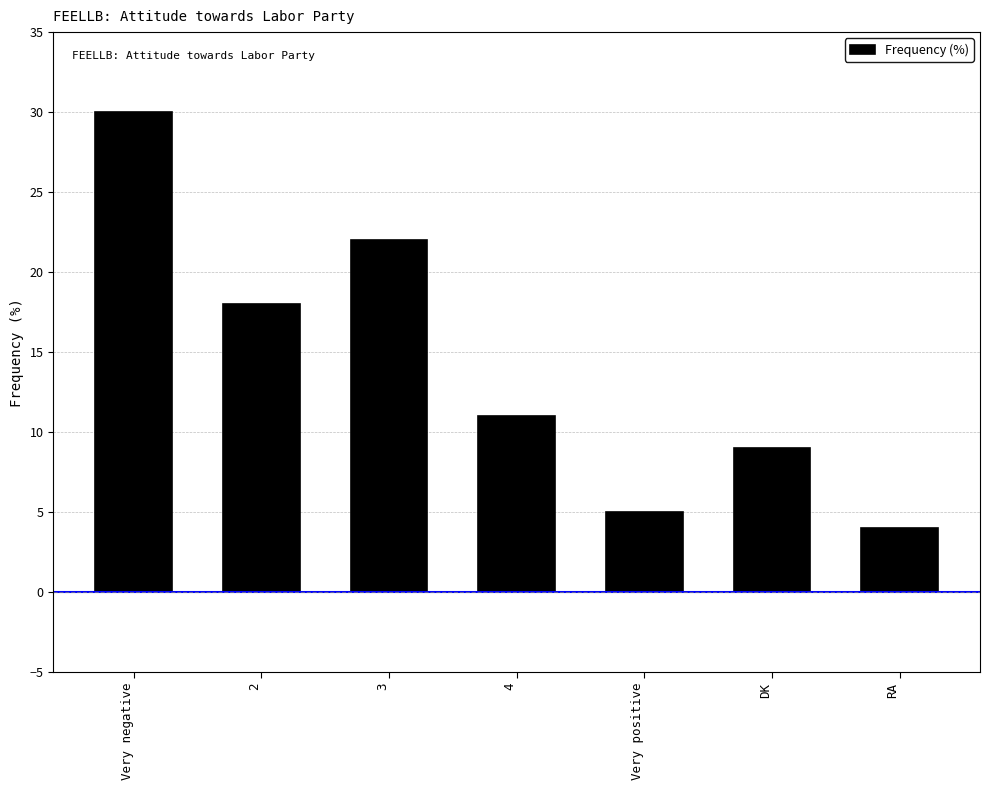

The chart shows a value of 9 at DK. True or false?

True